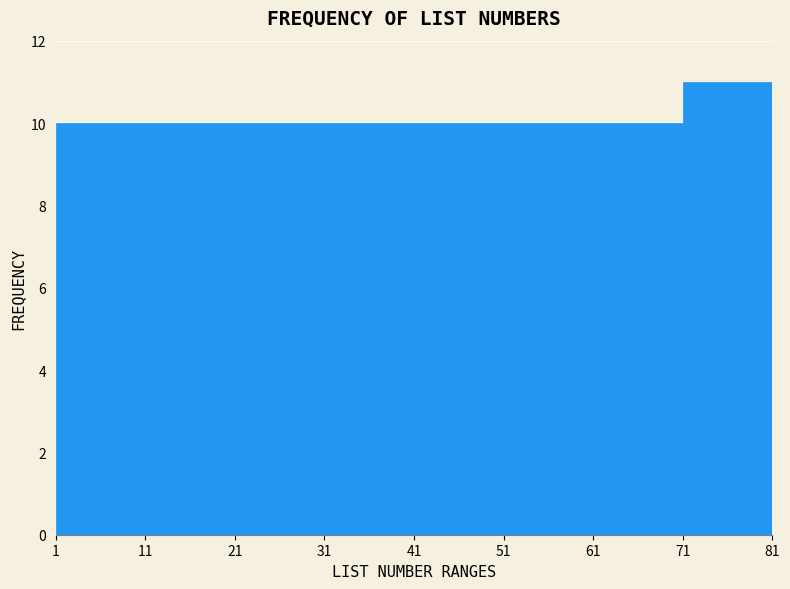

Reading left to right, transcribe this chart: for each bar, give the range it covers on the x-axis and its height. The values are not printed on the chart, so give them approximately, as read against the axis.

1 to 11: 10
11 to 21: 10
21 to 31: 10
31 to 41: 10
41 to 51: 10
51 to 61: 10
61 to 71: 10
71 to 81: 11